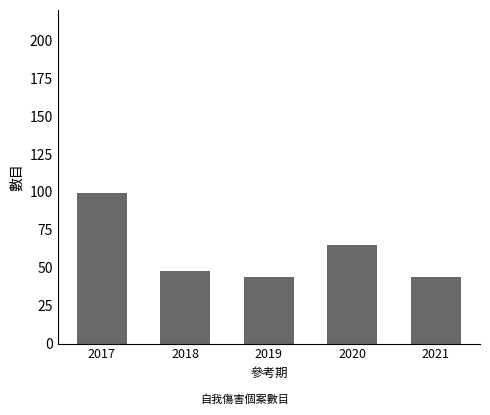

Reading right to left, what are all the values shown in this chart?

44	65	44	48	99